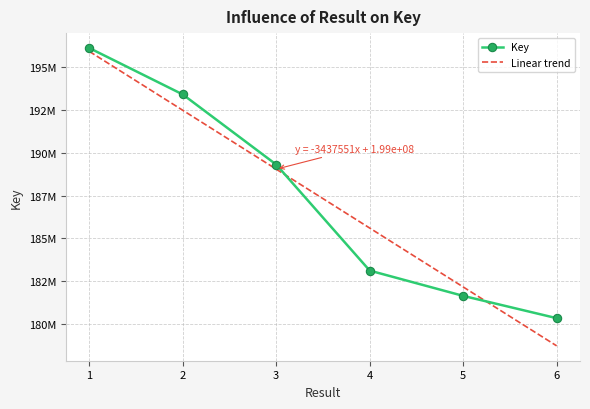

How many categories are shown in the chart?

6